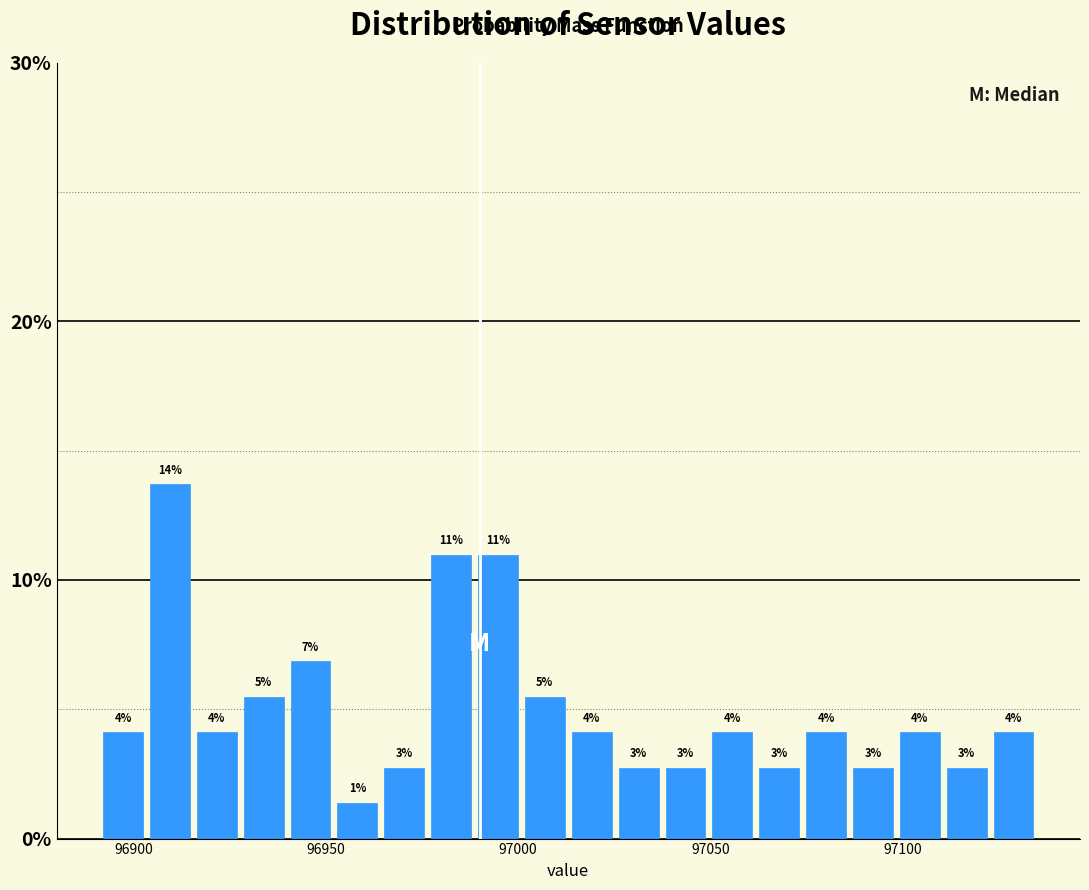

Around what value on the x-axis is the tallest bar? Give the approximate position of its centre, as read against the axis.

96910